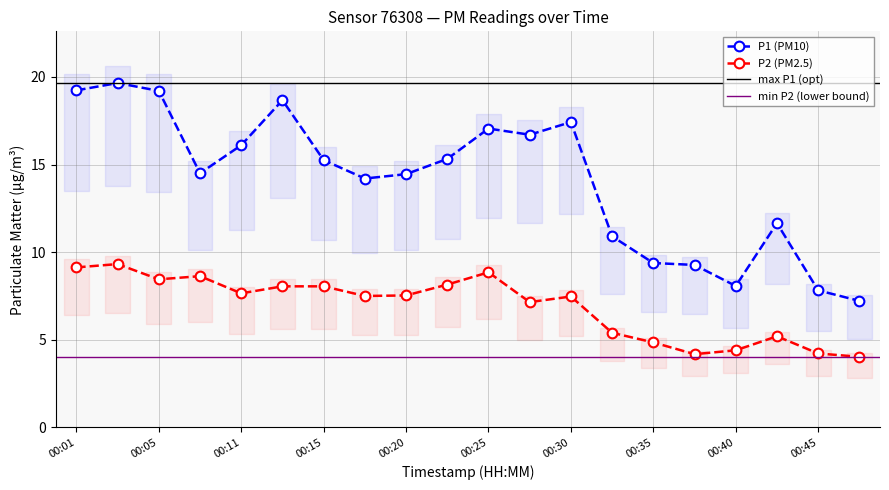

Which label corresponds to the largest value in the chart?

00:03